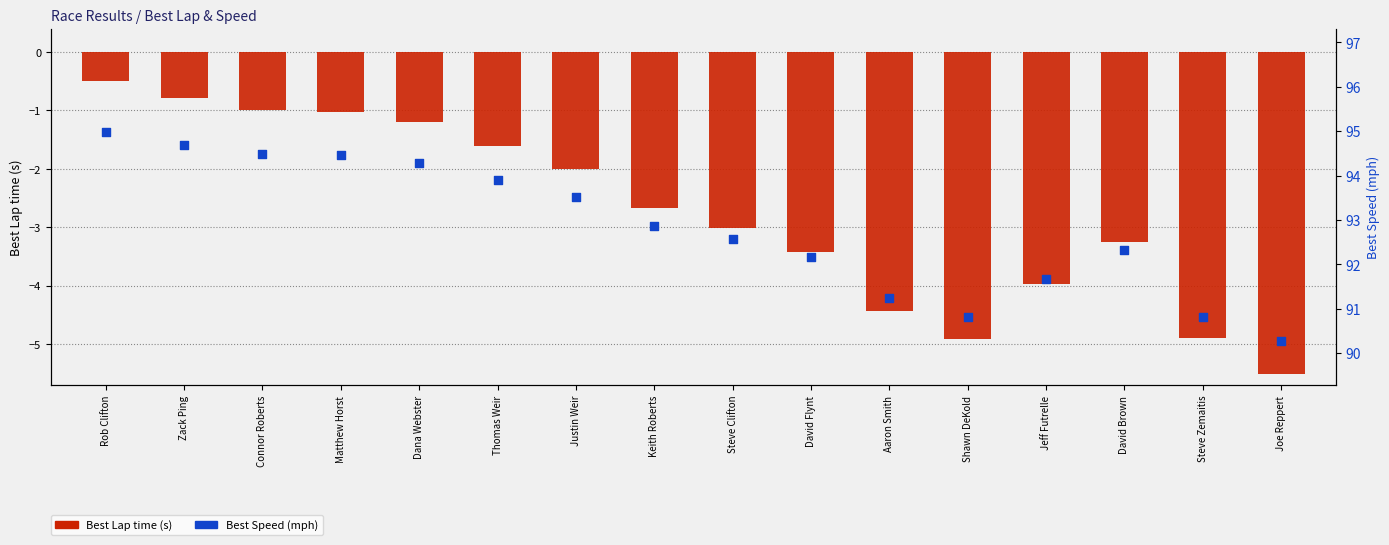

Is the value of Best Lap time (s) at Shawn DeKold greater than the value of Best Speed (mph) at Rob Clifton?

No